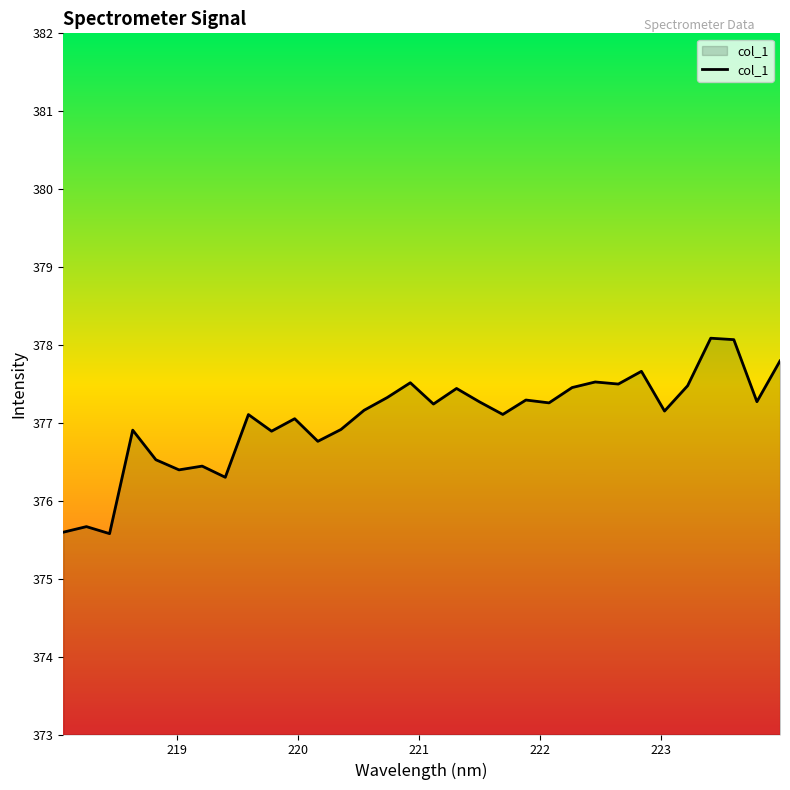

What is the minimum value shown in the chart?

375.6